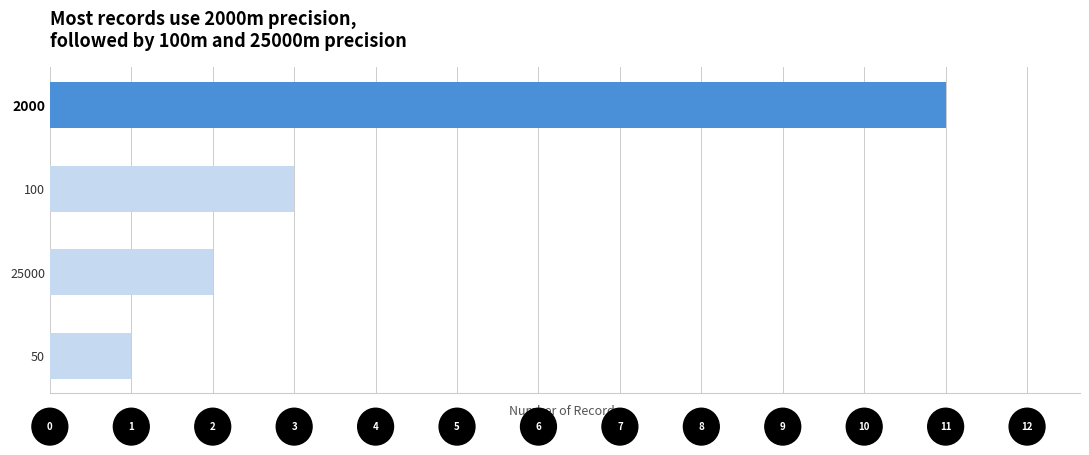

What is the minimum value shown in the chart?

1